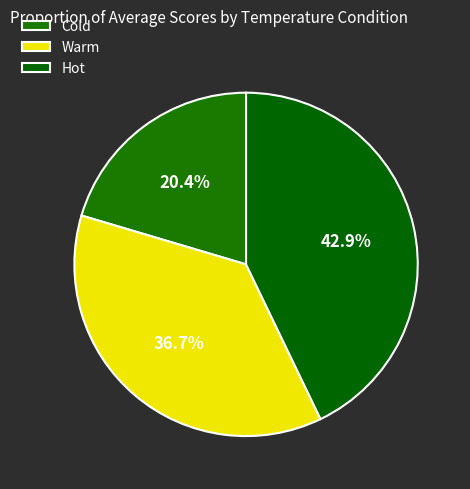

Which has a higher value, Warm or Hot?

Hot